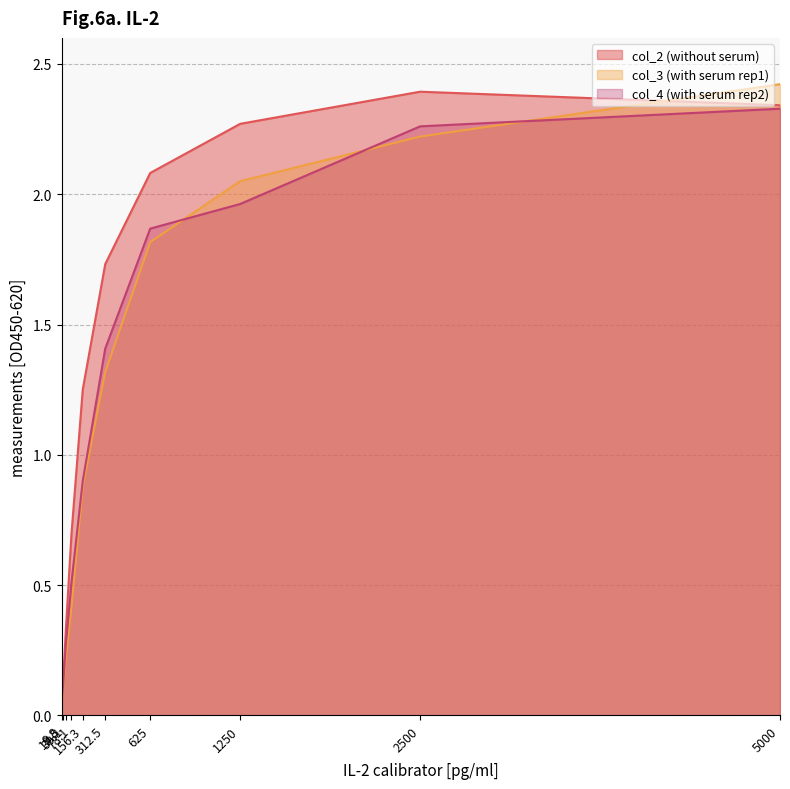

How many lines are shown in the chart?

3